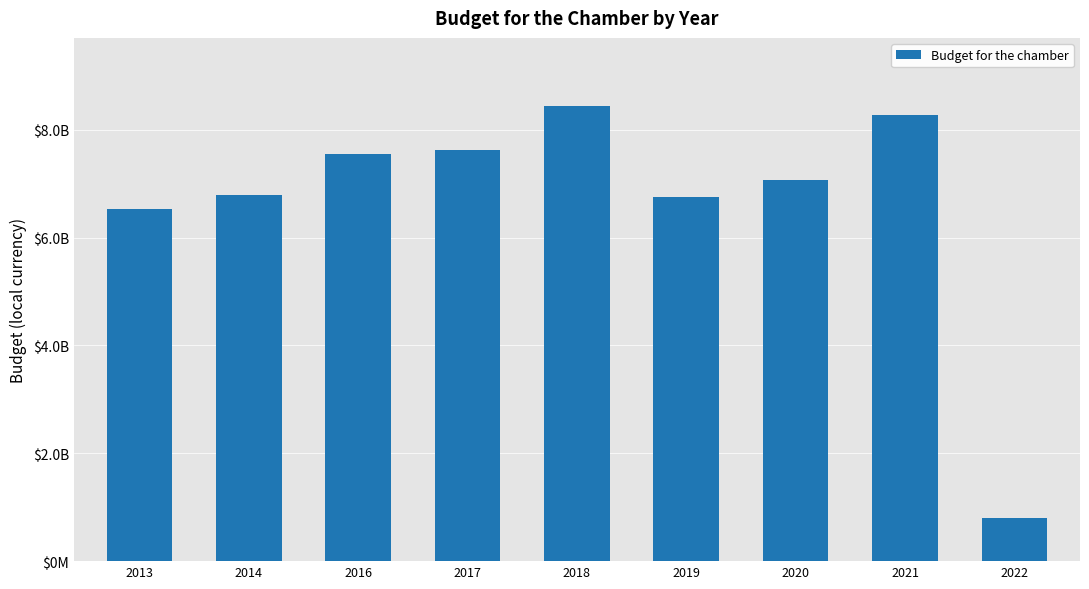

Does the chart contain stacked bars?

No